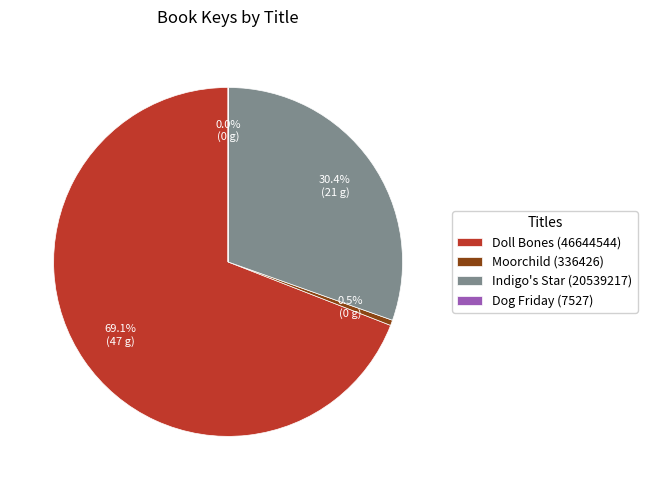

Which slice is the largest?

Doll Bones (46644544)